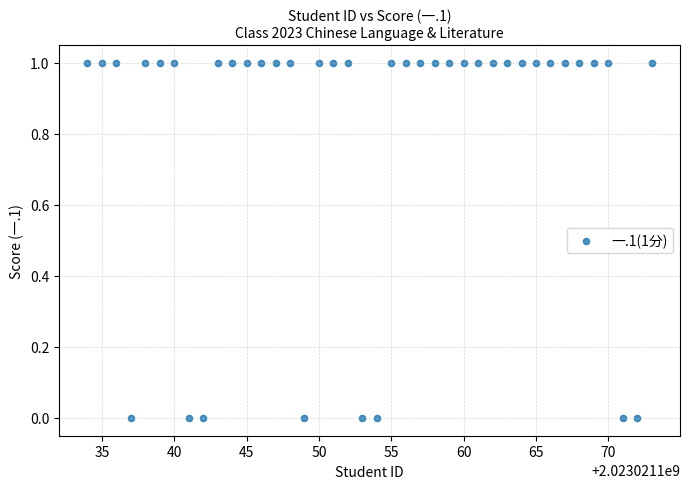

What is the range of X values (max minus min)?

39